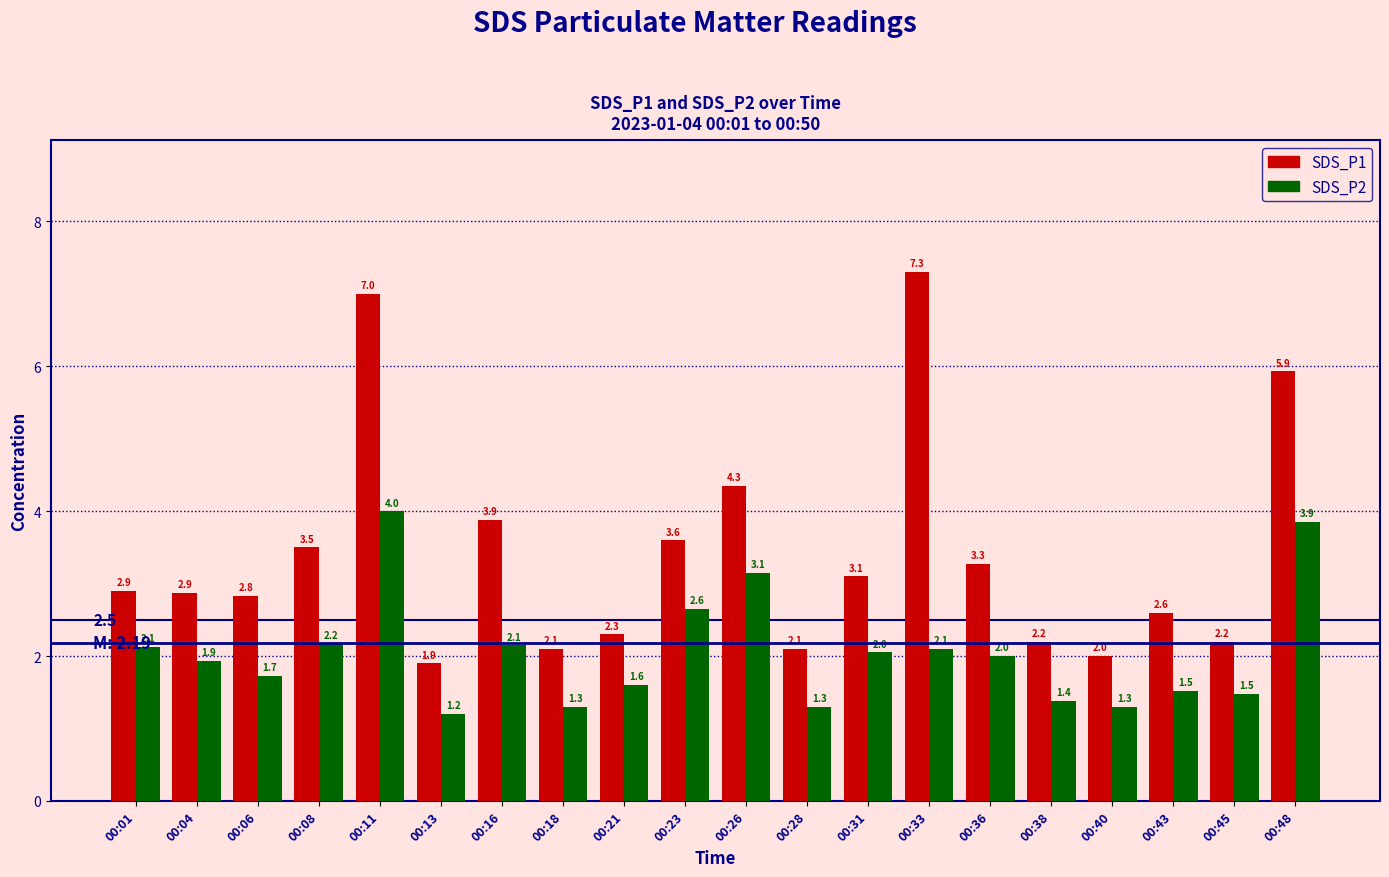

True or false: SDS_P1 has a value of 2.1 at 00:28.

True